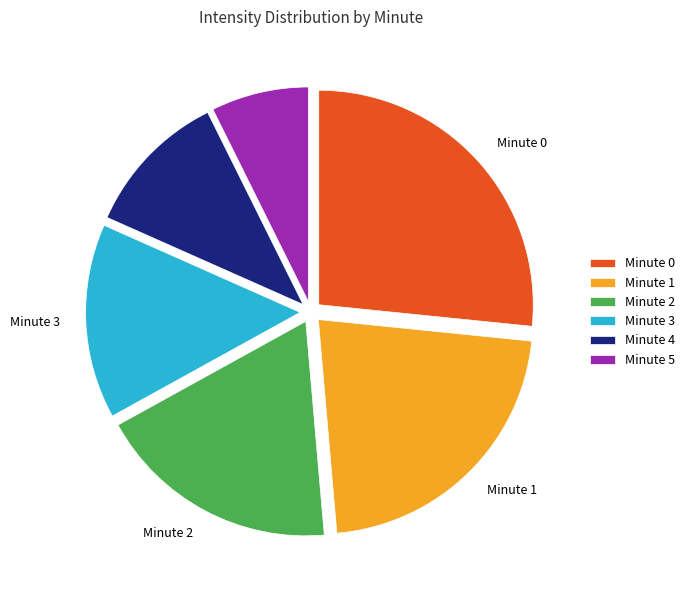

Is Minute 1 the majority of the pie?

No